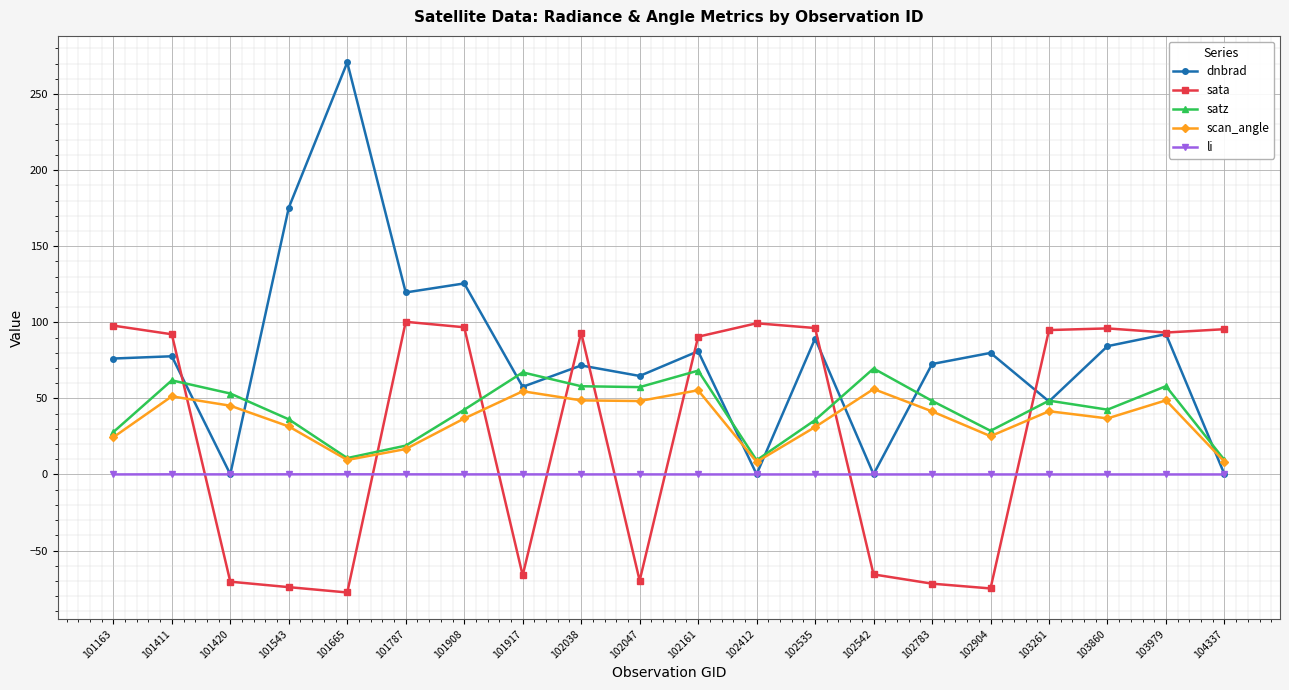

Does the chart display data point markers on the line(s)?

Yes